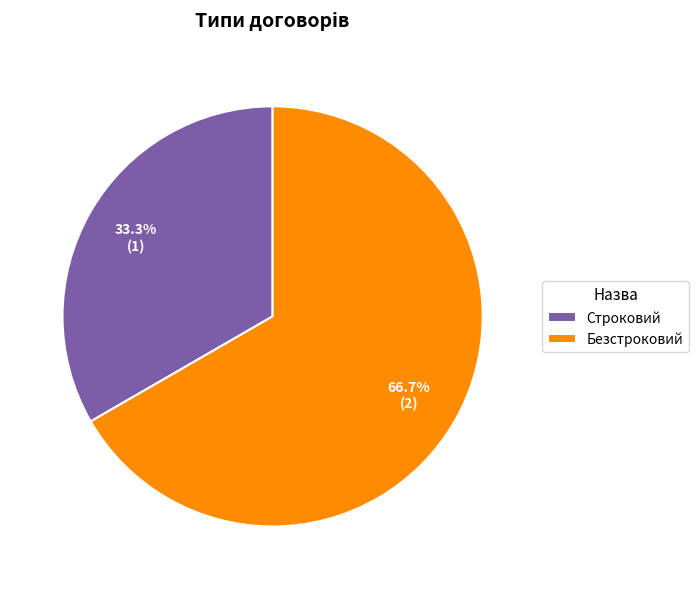

Count the number of slices in the pie.

2